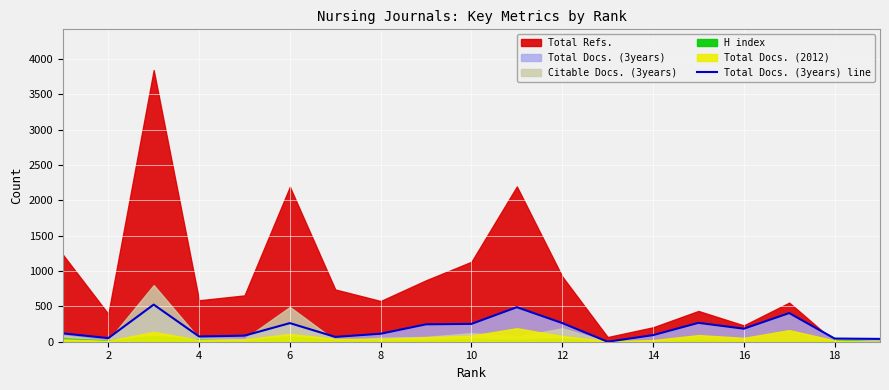

True or false: the data shows 161 at 14.

False